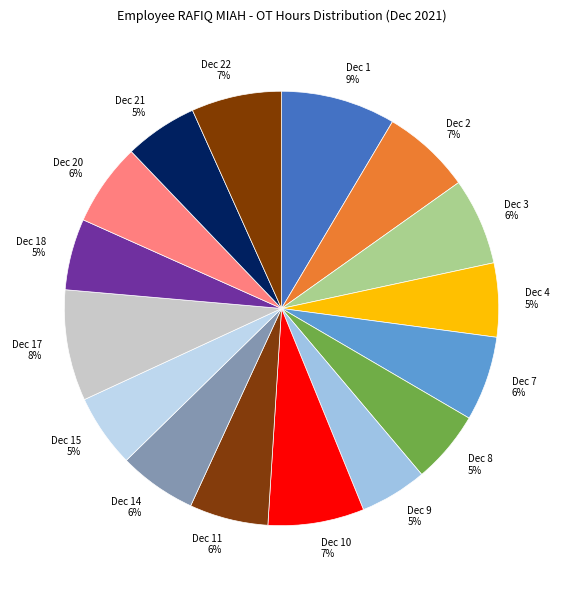

To the nearest percent, what is the difference between the largest and smallest slice percentages?

4%